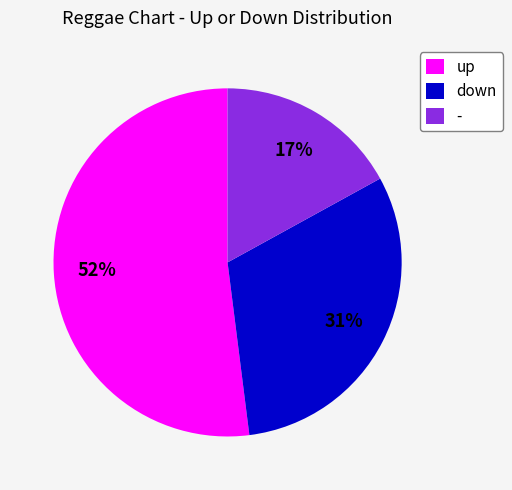

To the nearest percent, what percentage of the pie is down?

31%